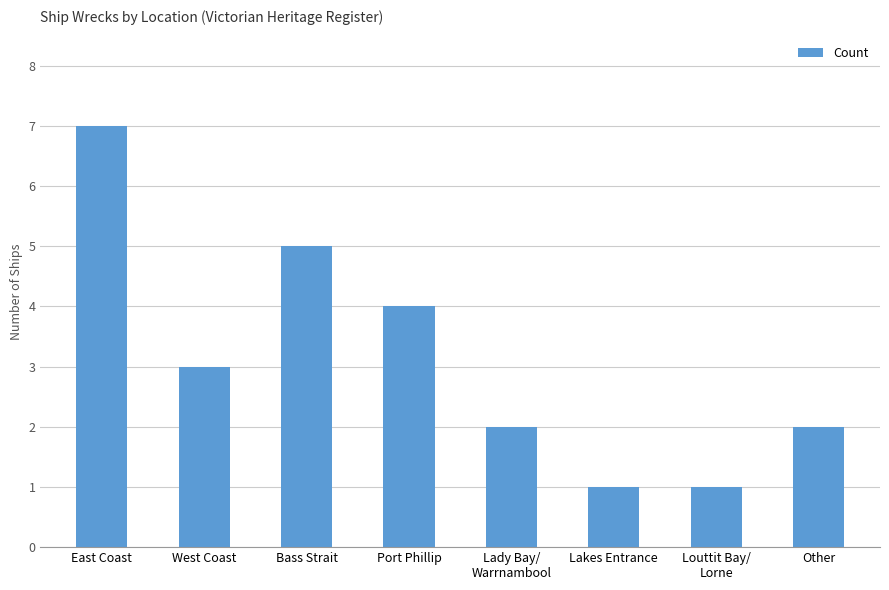

What is the value of the 2nd bar from the left?

3